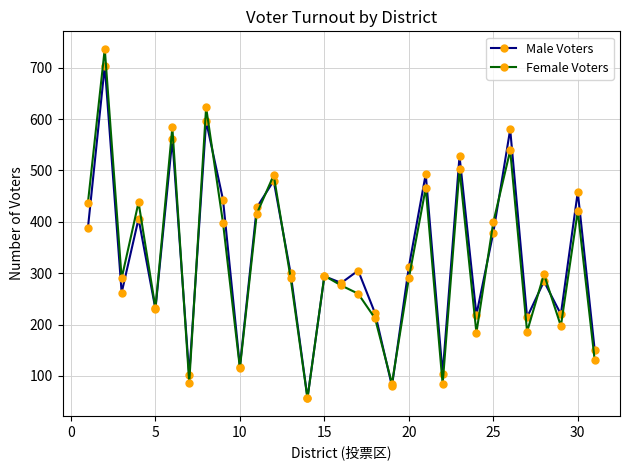

What is the highest value of the Female Voters series?

737